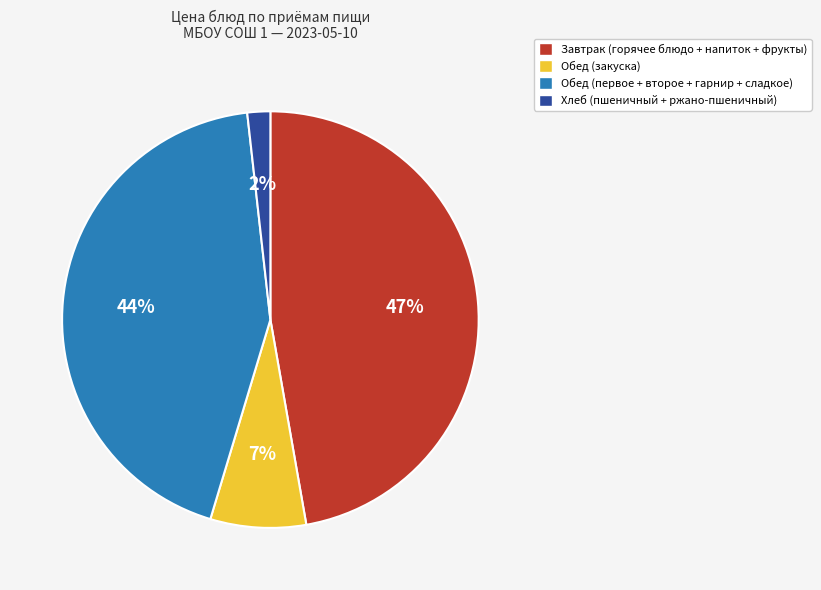

What percentage is the Обед (первое + второе + гарнир + сладкое) slice, to the nearest percent?

44%